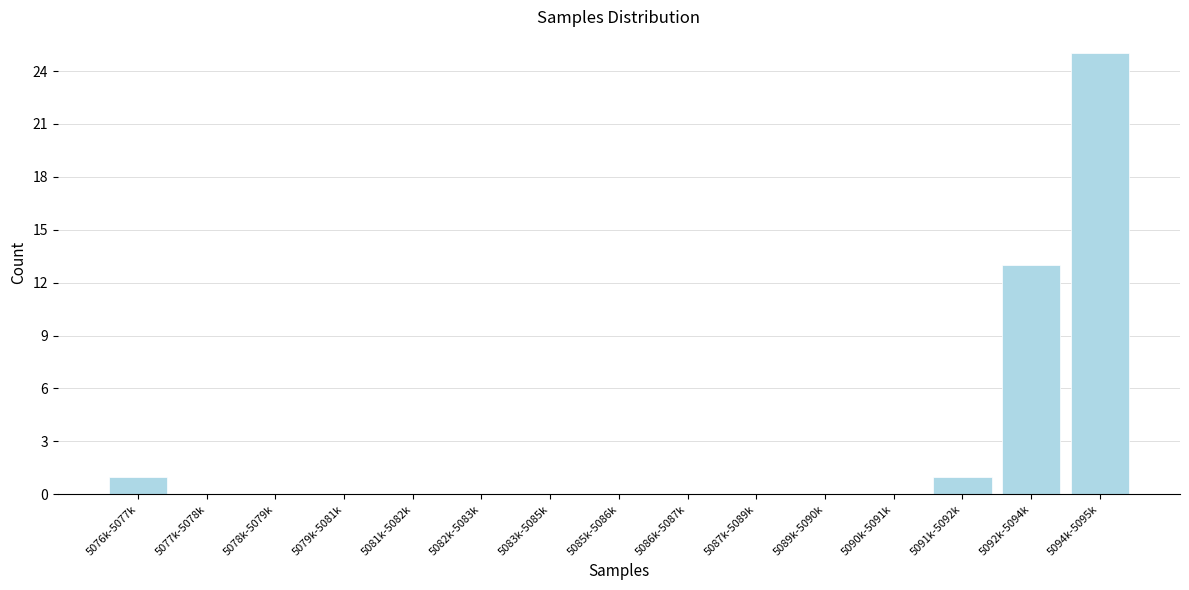

Reading left to right, transcribe all the data shown in this chart.

5076k-5077k=1	5077k-5078k=0	5078k-5079k=0	5079k-5081k=0	5081k-5082k=0	5082k-5083k=0	5083k-5085k=0	5085k-5086k=0	5086k-5087k=0	5087k-5089k=0	5089k-5090k=0	5090k-5091k=0	5091k-5092k=1	5092k-5094k=13	5094k-5095k=25